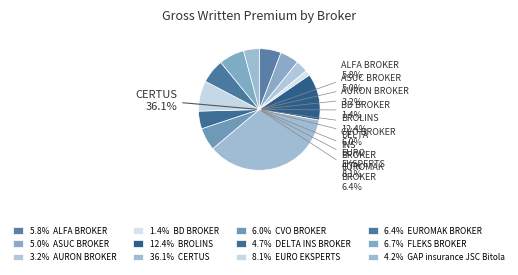

Combined, what portion of the pie is ASUC BROKER and GAP insurance JSC Bitola?

9.1%